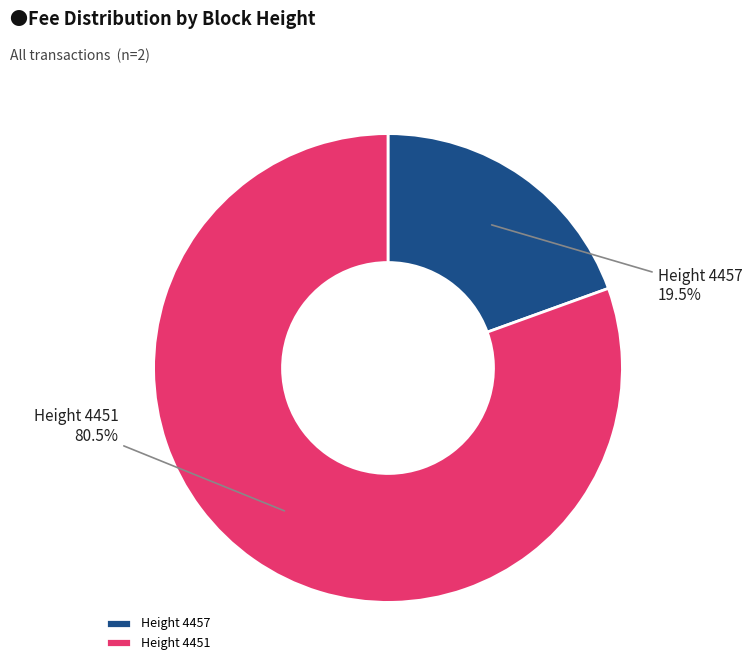

Which has a higher value, Height 4457 or Height 4451?

Height 4451